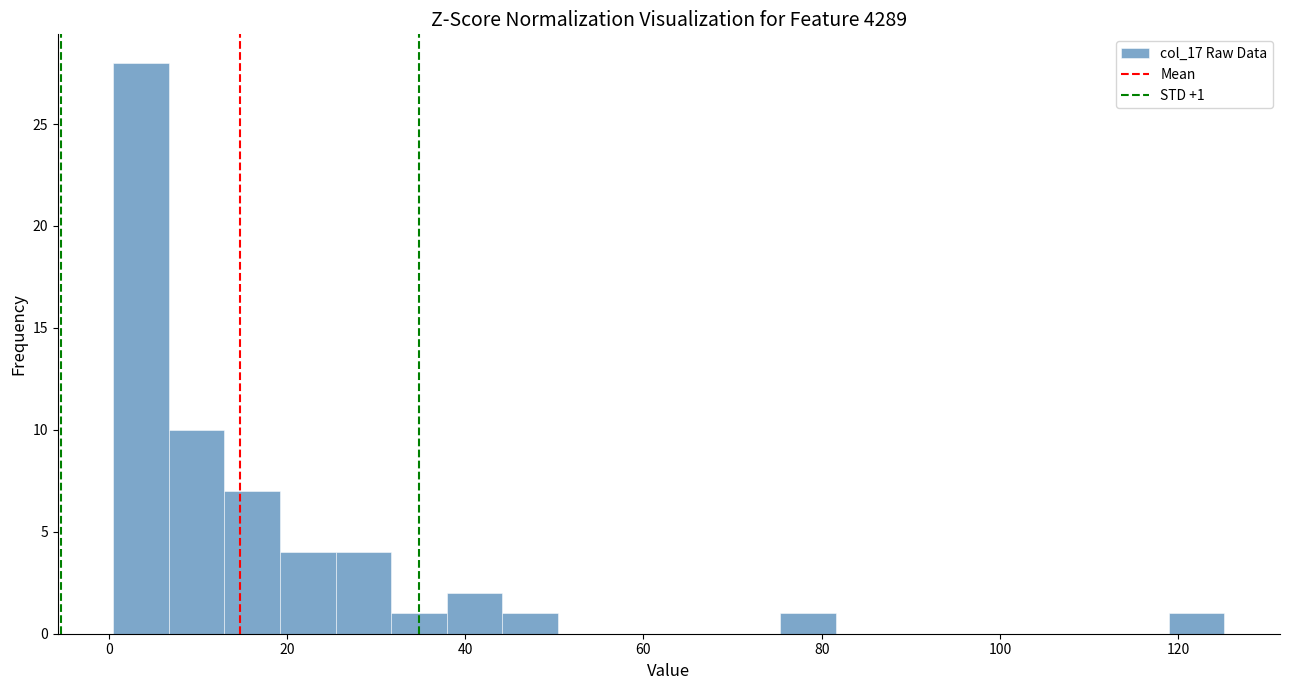

Around what value on the x-axis is the tallest bar? Give the approximate position of its centre, as read against the axis.

4